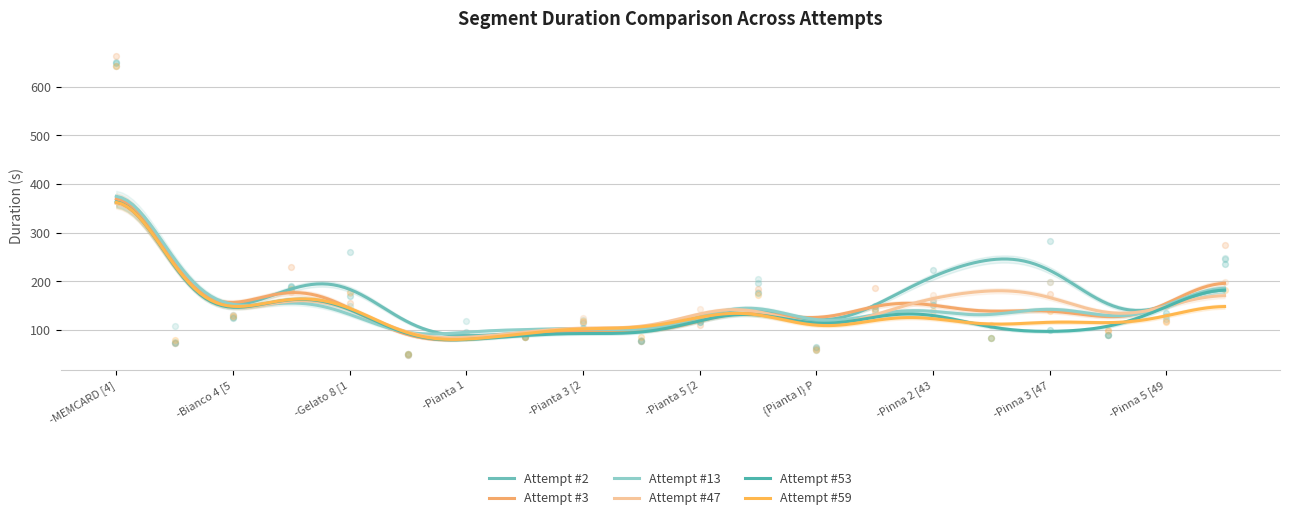

At how many categories does at least one series exceed 577?

1